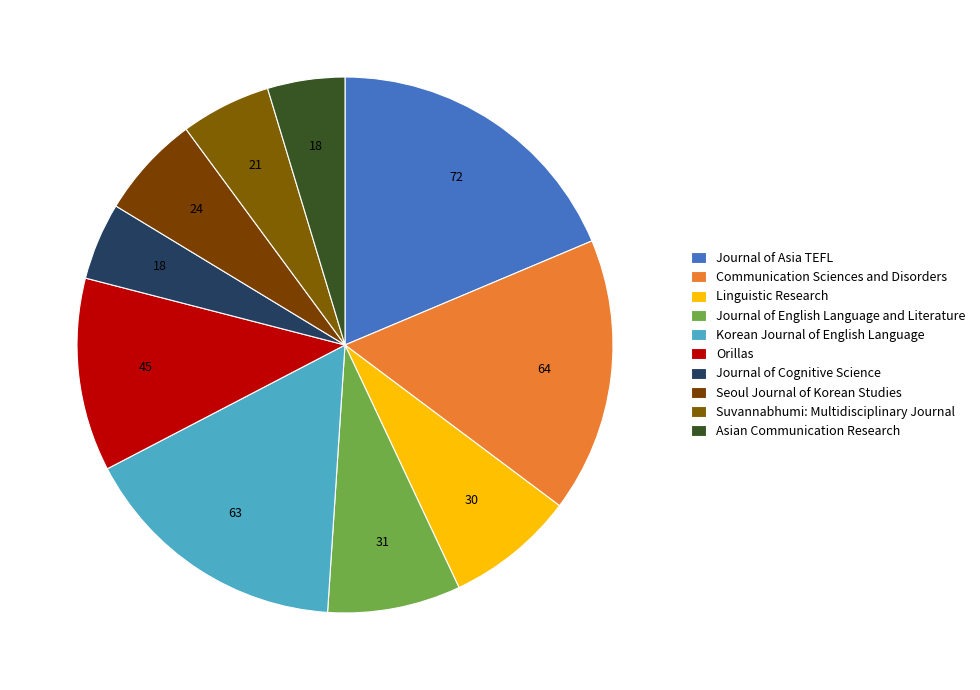

How many segments does this pie chart have?

10